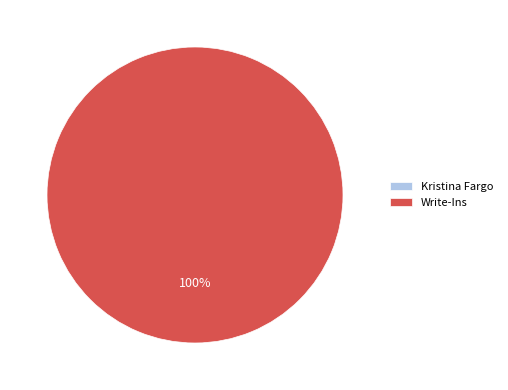

How much of the chart is everything except Kristina Fargo?

100.0%